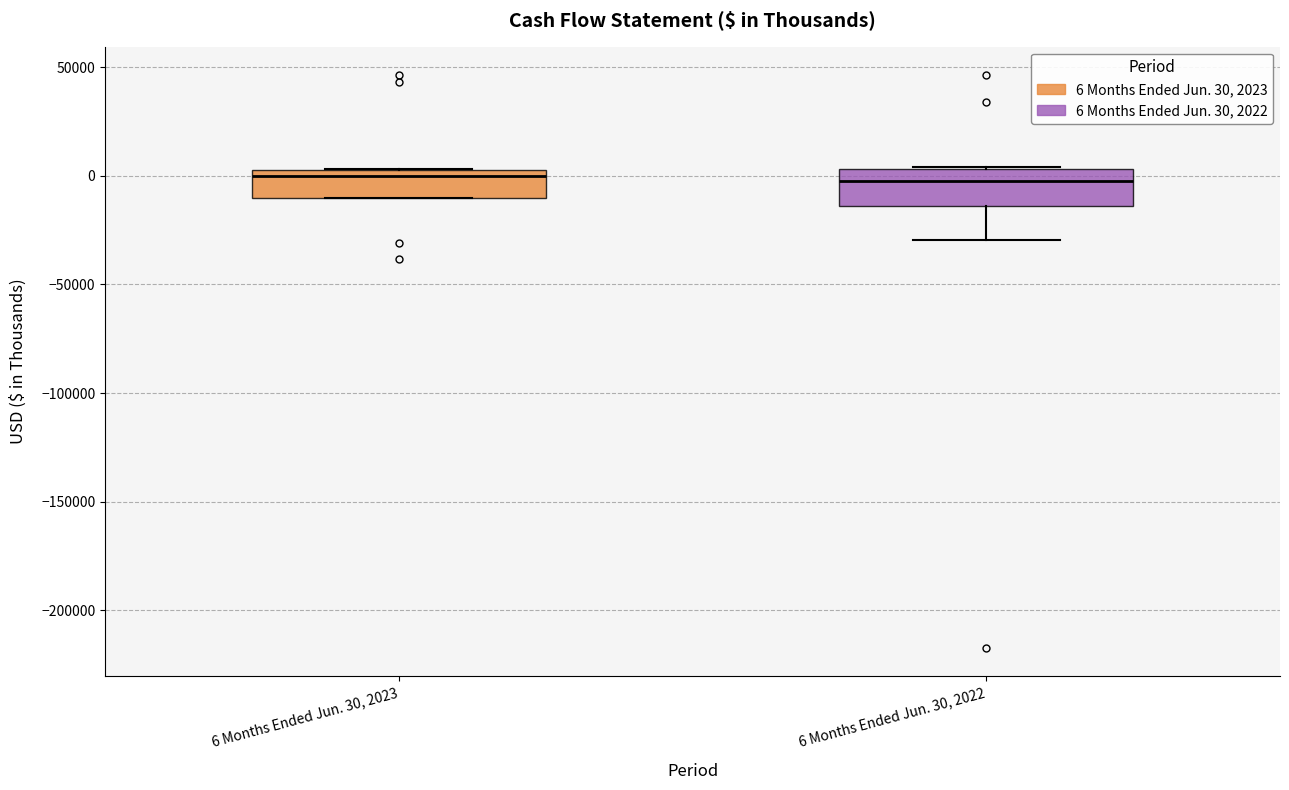

Reading left to right, transcribe this box plot: for each box, give where its median line is, the range the box spans, and where its two whiskers end, as read against the y-axis. The values are not printed on the chart, so give them approximately, as read against the axis.

6 Months Ended Jun. 30, 2023: median 0, box -10000 to 5000, whiskers -10000 to 5000
6 Months Ended Jun. 30, 2022: median 0, box -15000 to 5000, whiskers -30000 to 5000